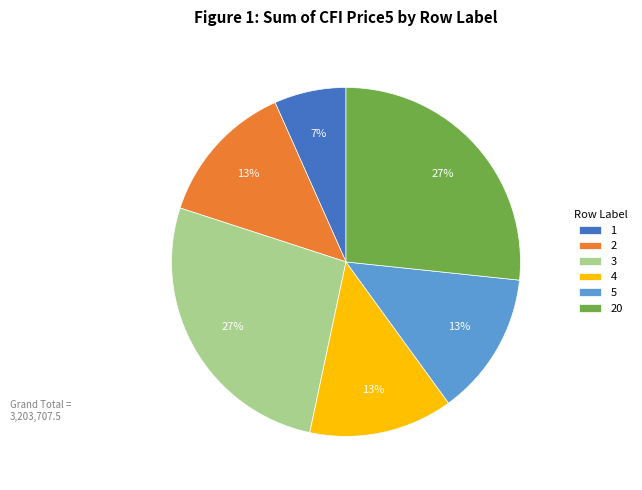

What is the ratio of the value at 4 to the value at 2?

1.0